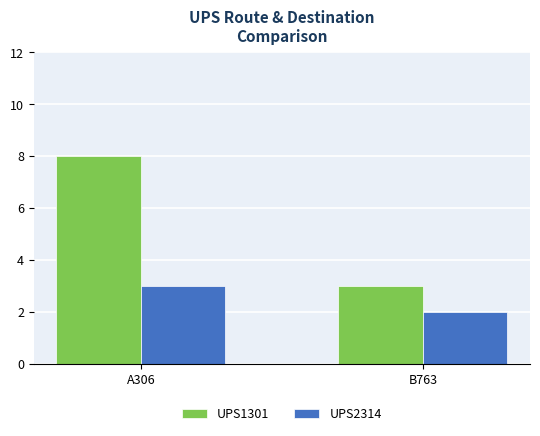

Is it true that UPS2314 equals 1 at B763?

False